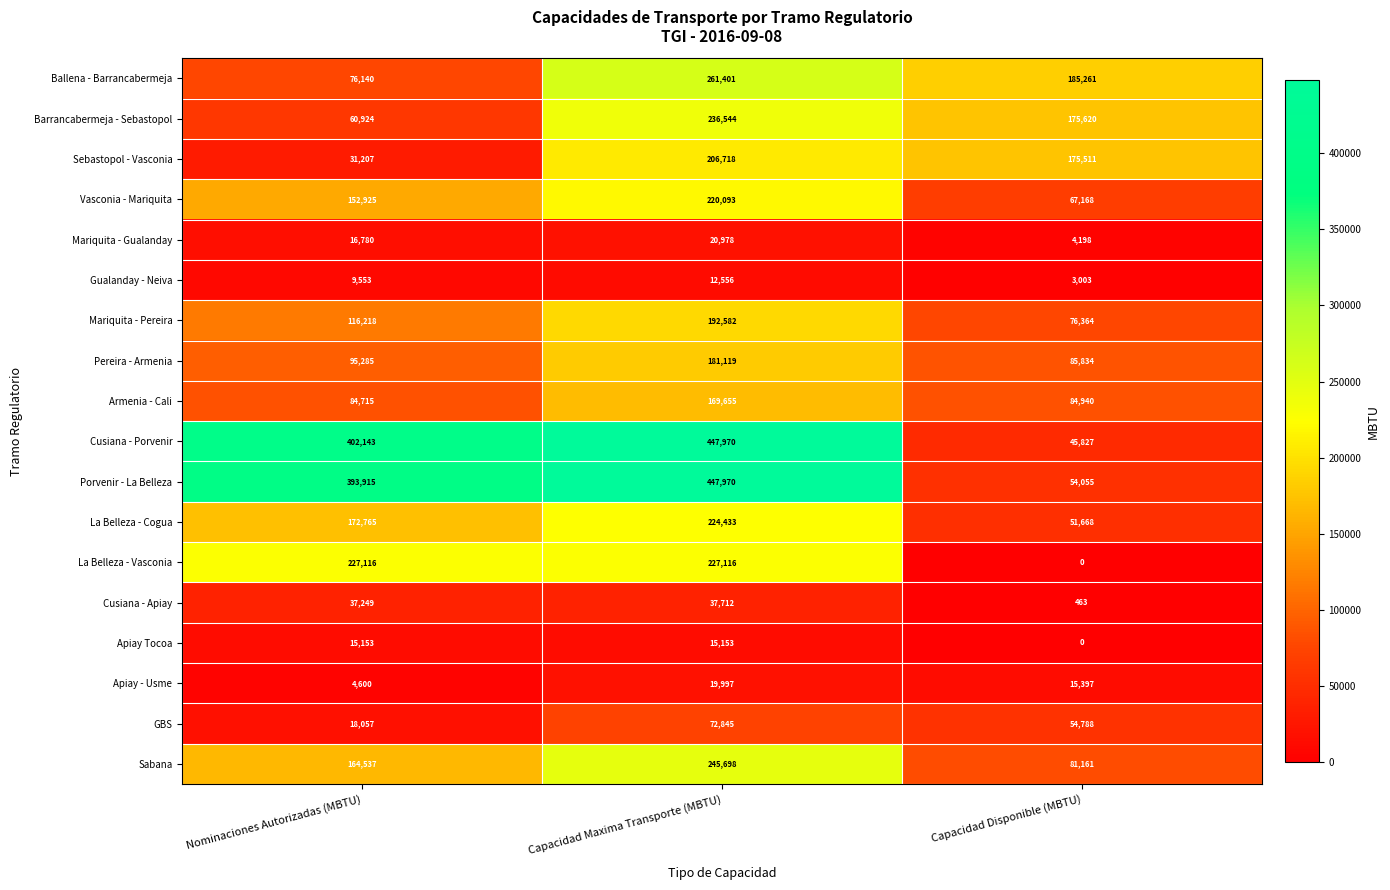

Between Nominaciones Autorizadas (MBTU) and Capacidad Disponible (MBTU), which series saw the biggest shift?

Cusiana - Porvenir